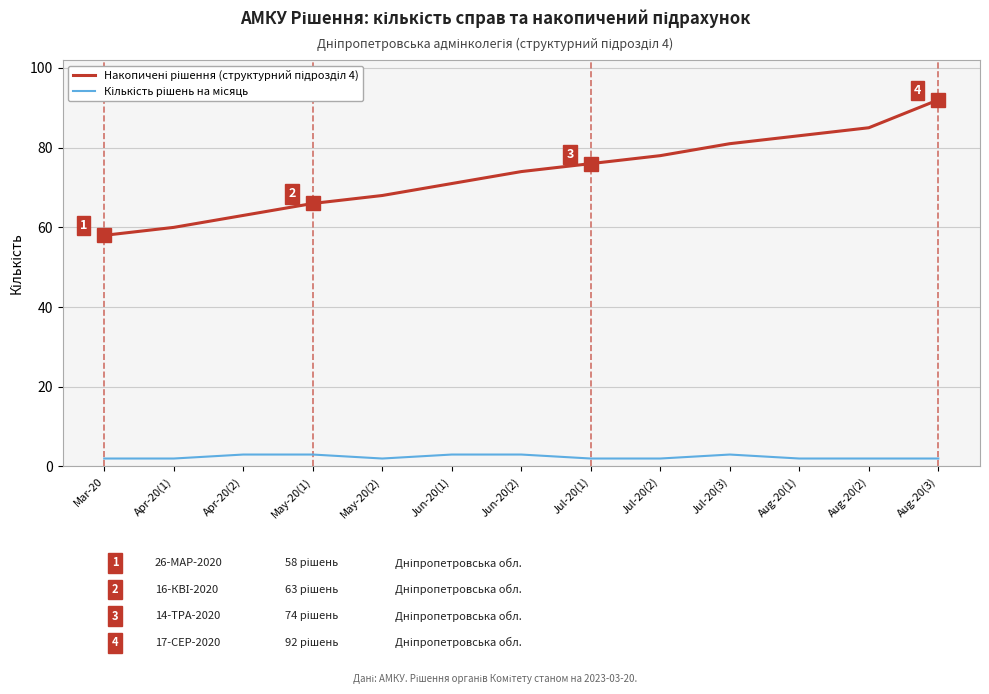

At which category is the sum across all series the highest?

Aug-20(3)